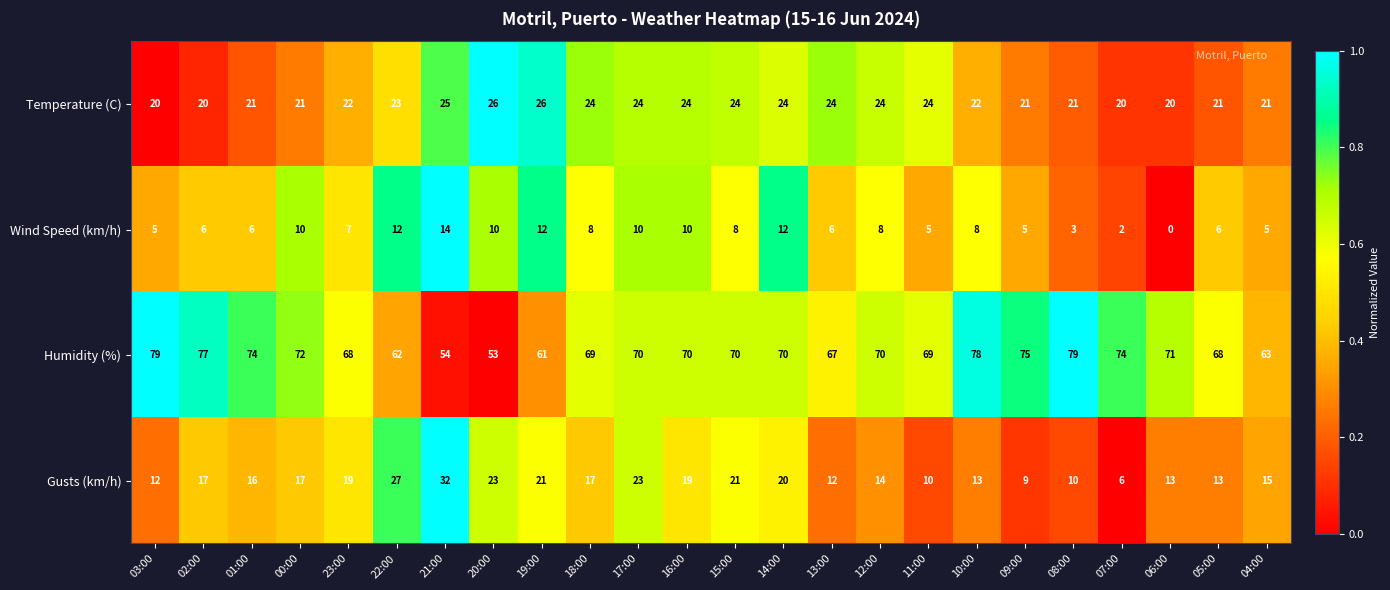

Which series changed the most between 22:00 and 05:00?

Gusts (km/h)